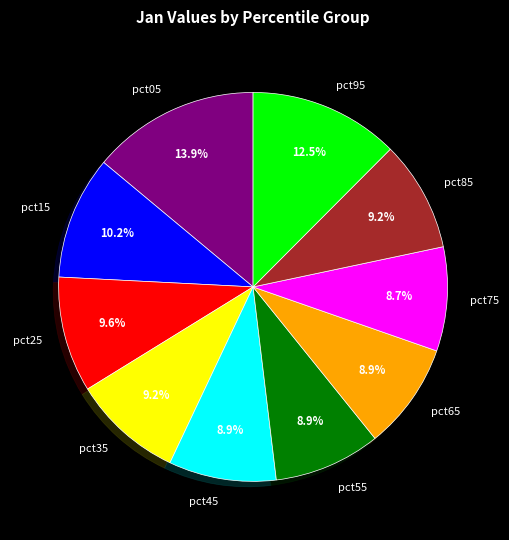

Is the sum of pct85 and pct35 greater than half?

No